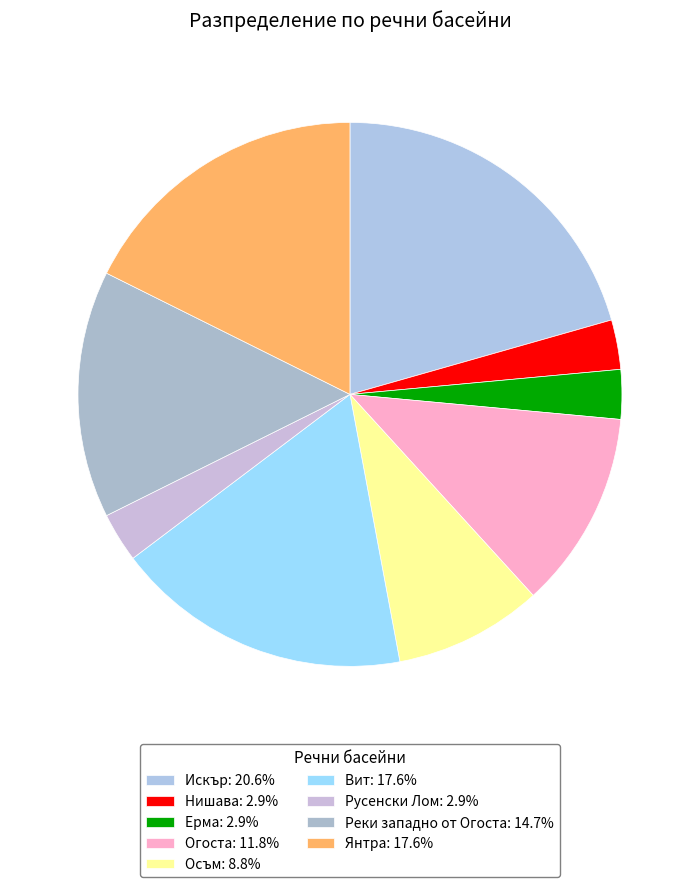

The Реки западно от Огоста slice represents 15% of the pie. True or false?

True